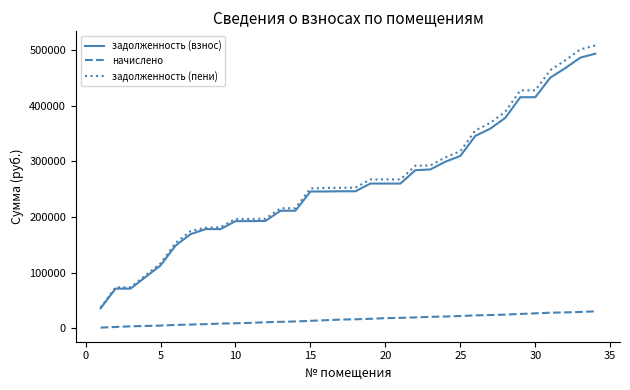

Which series has the largest range (max minus min)?

задолженность (пени)